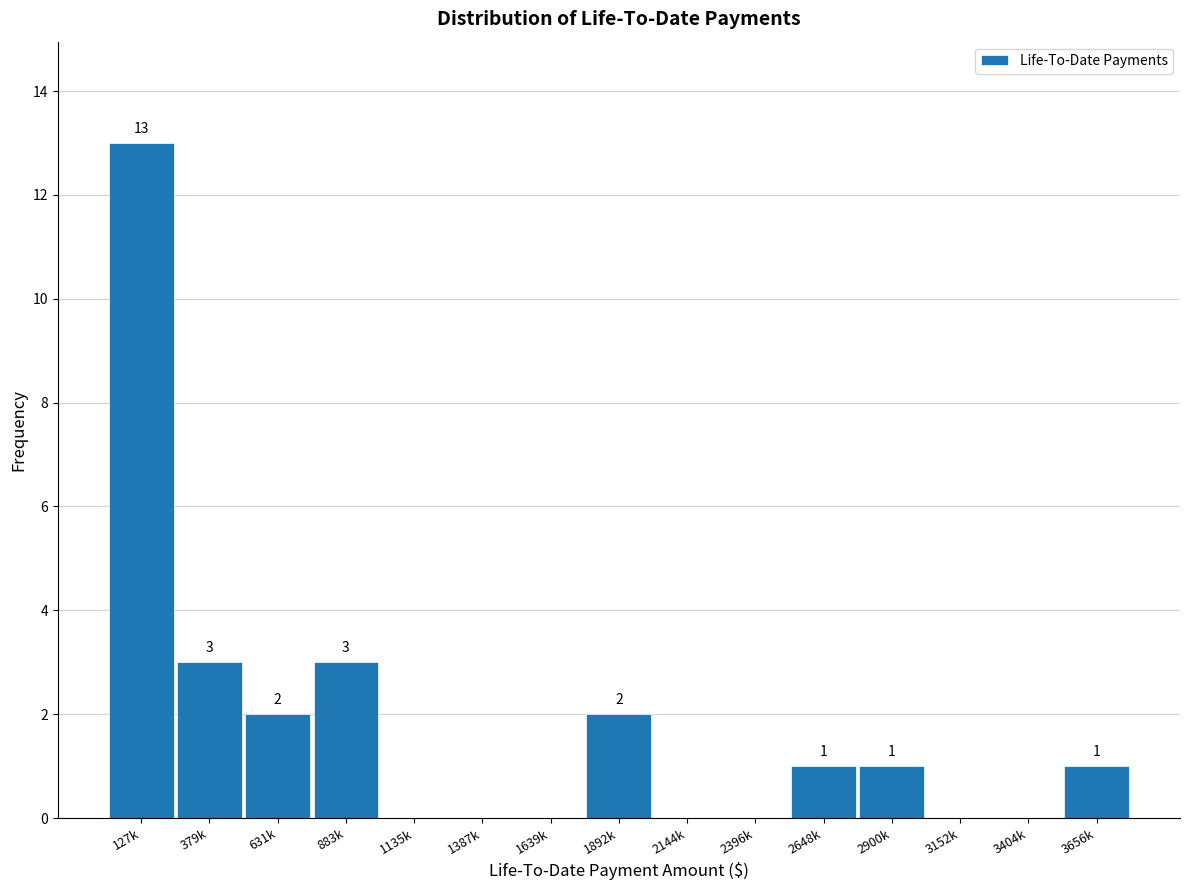

Reading left to right, what are all the values shown in this chart?

127k=13	379k=3	631k=2	883k=3	1135k=0	1387k=0	1639k=0	1892k=2	2144k=0	2396k=0	2648k=1	2900k=1	3152k=0	3404k=0	3656k=1